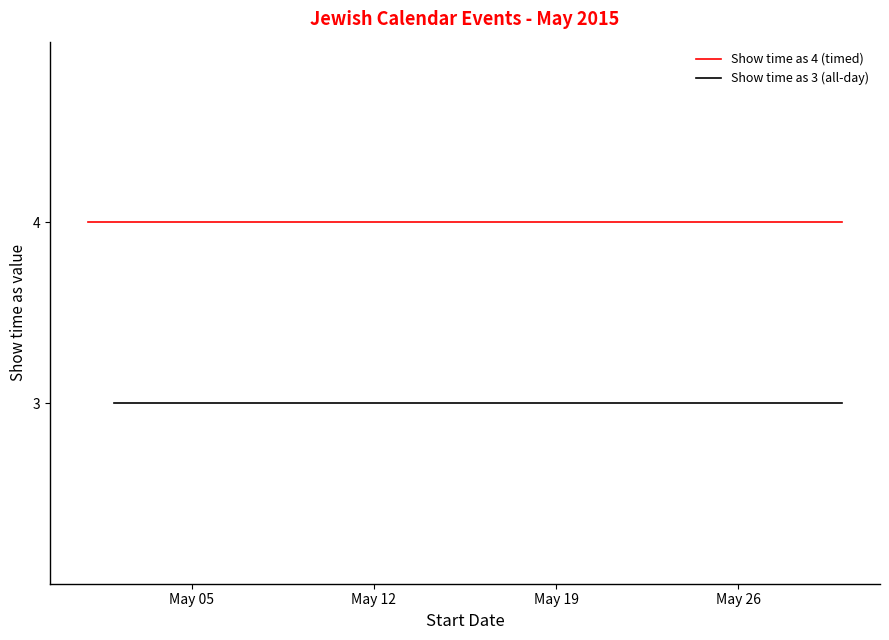

True or false: Show time as (timed=4) has more than 1 points higher than both neighbors.

False